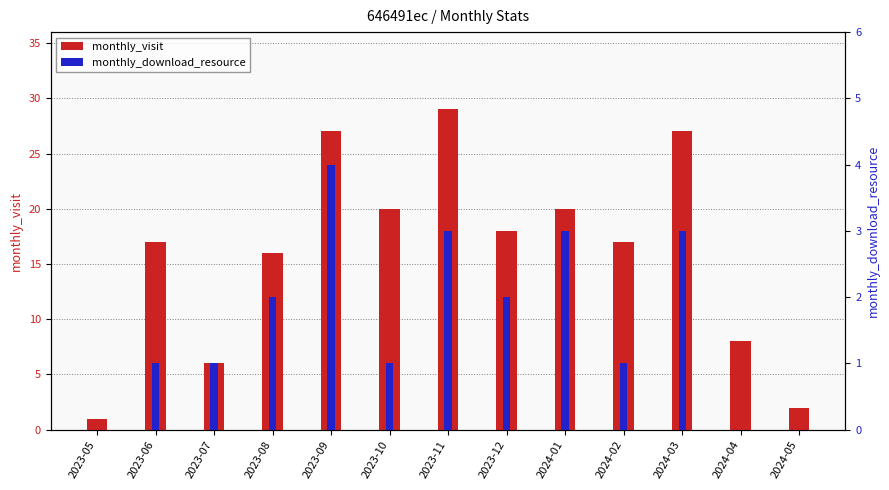

List the series in order of their overall mean, highest first.

monthly_visit, monthly_download_resource